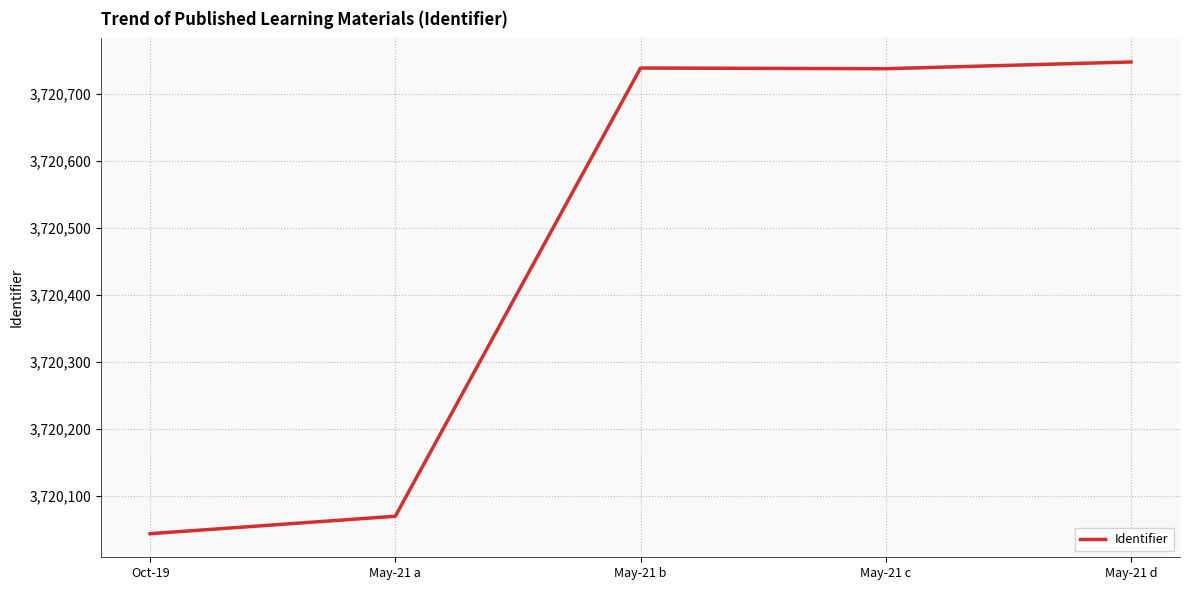

True or false: the data has more than 2 interior local peaks.

False